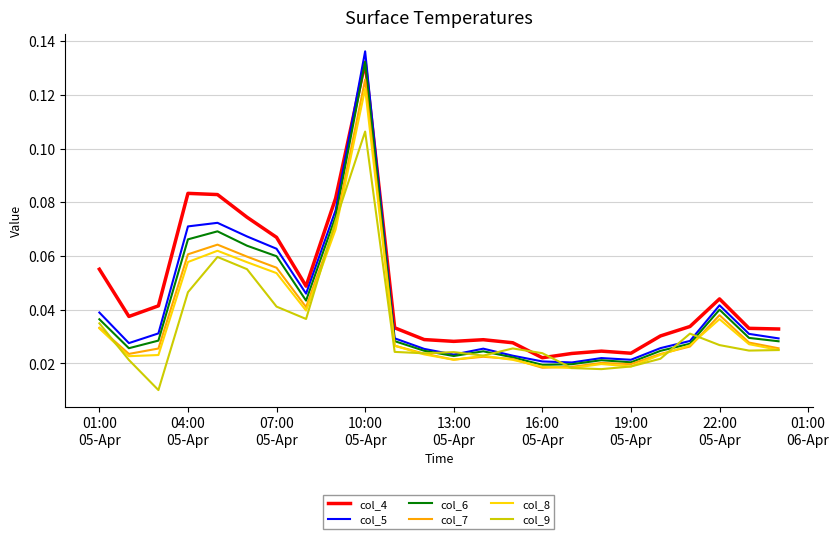

Which series has the widest spread of values?

col_5